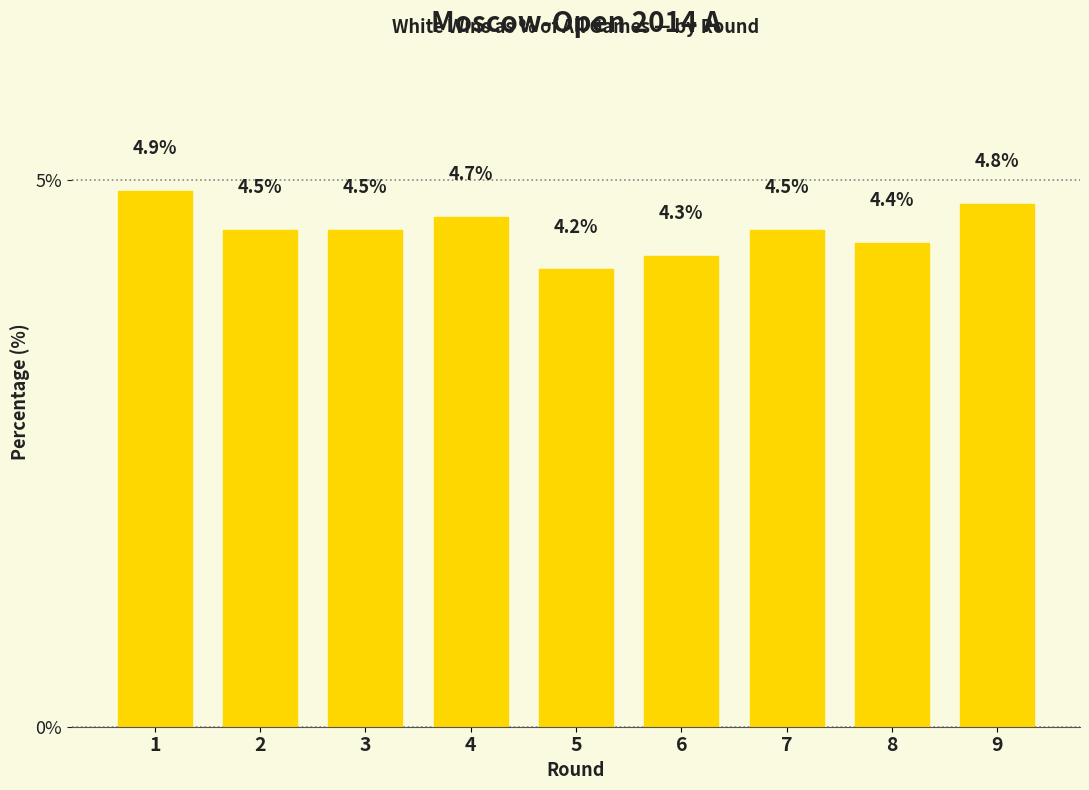

Reading left to right, transcribe all the data shown in this chart.

1=4.9	2=4.5	3=4.5	4=4.7	5=4.2	6=4.3	7=4.5	8=4.4	9=4.8